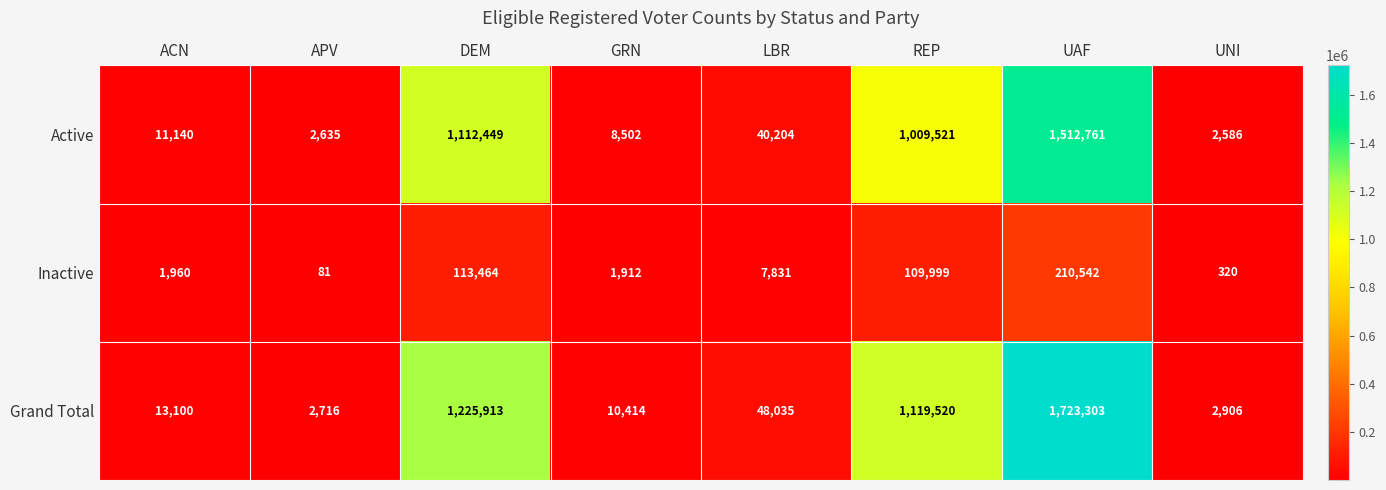

How many data points in Inactive are less than 7831?

4